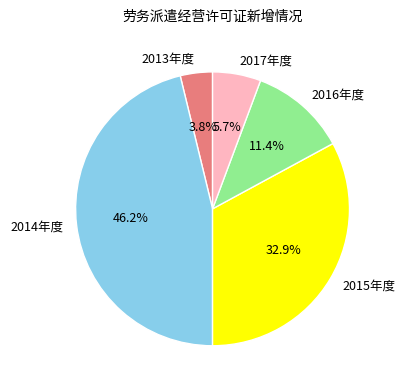

How many segments does this pie chart have?

5